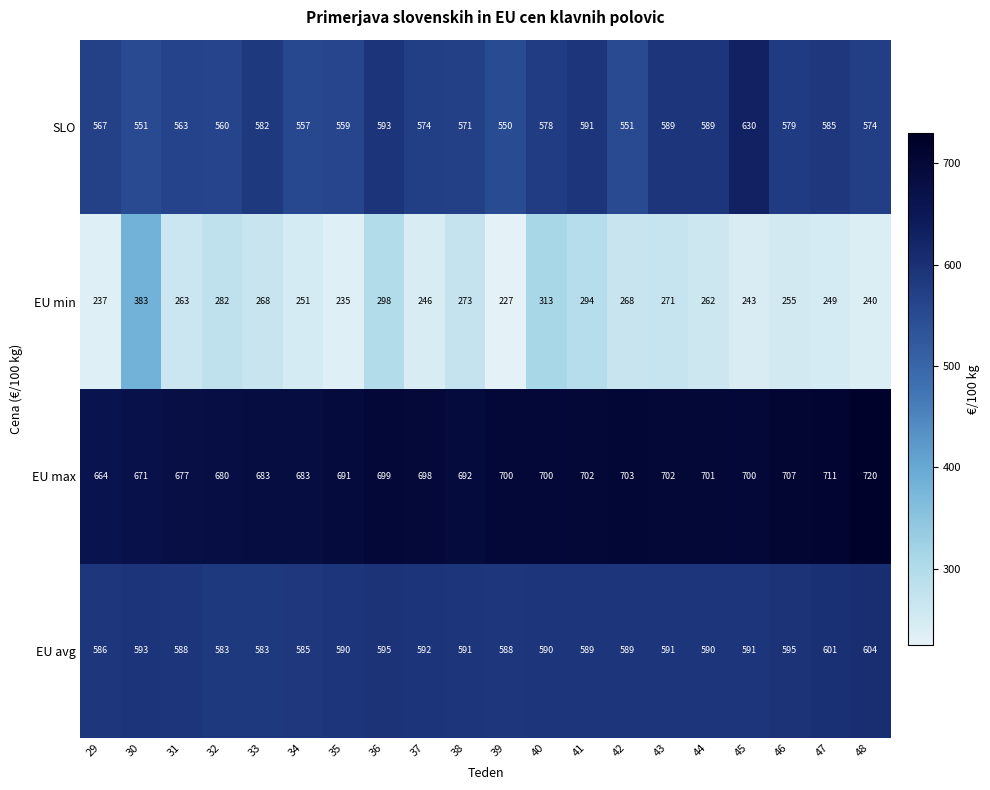

Count the number of data series in this chart.

4